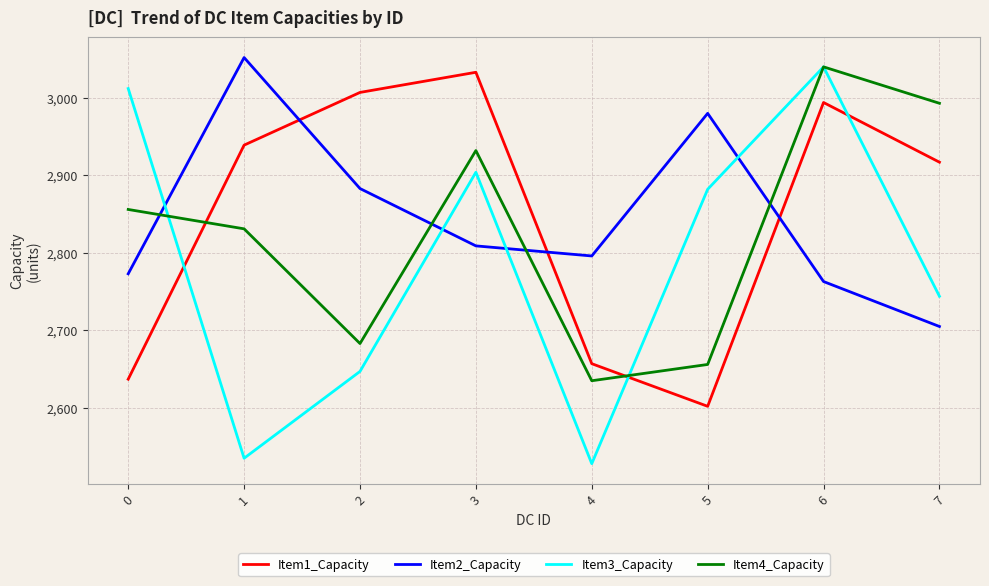

How many lines are shown in the chart?

4